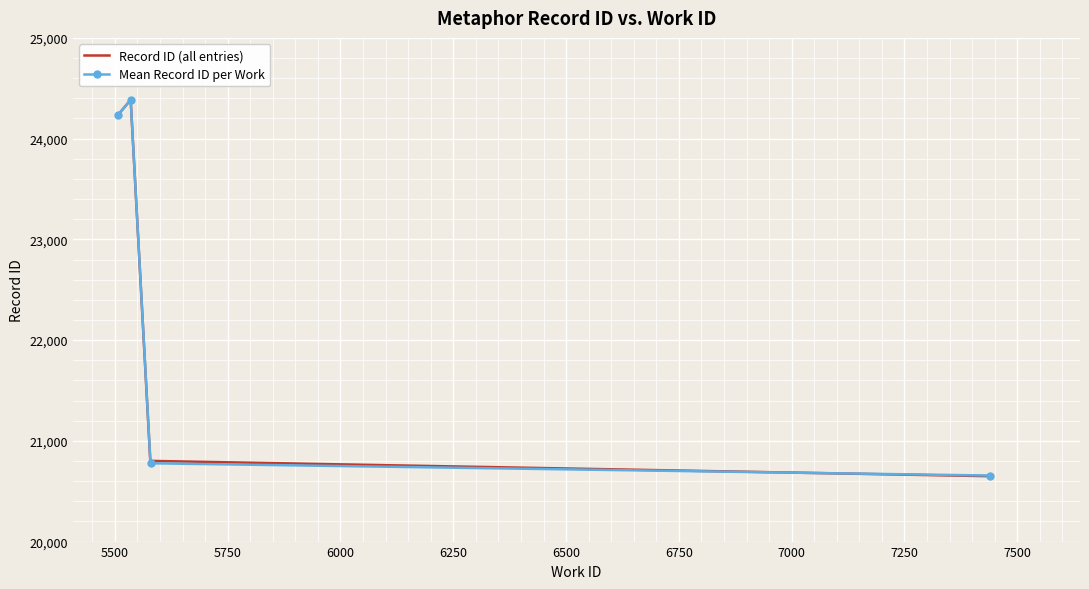

How many data points are less than 20772?

5